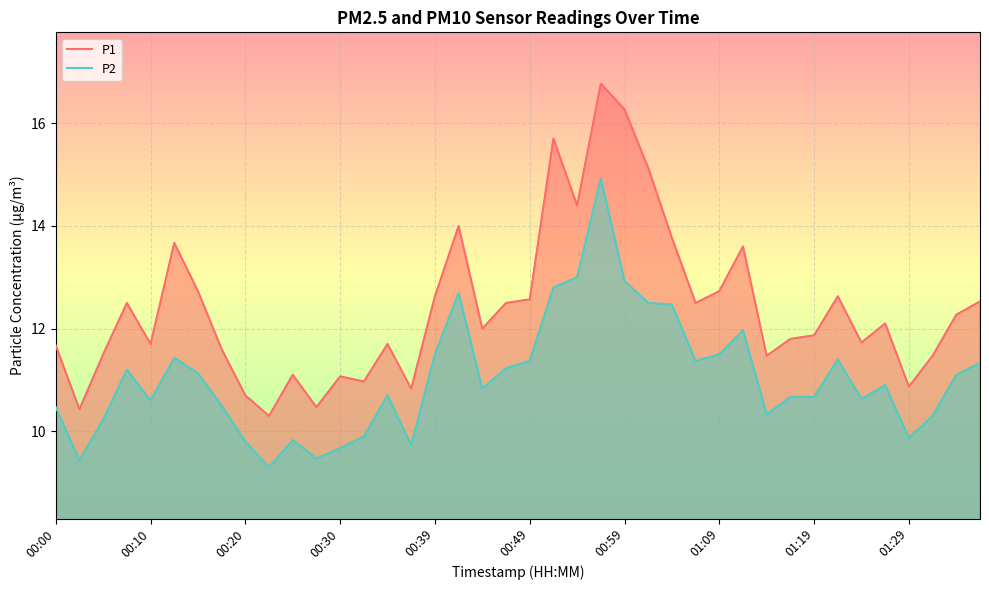

Read the P2 value at 10.

9.8